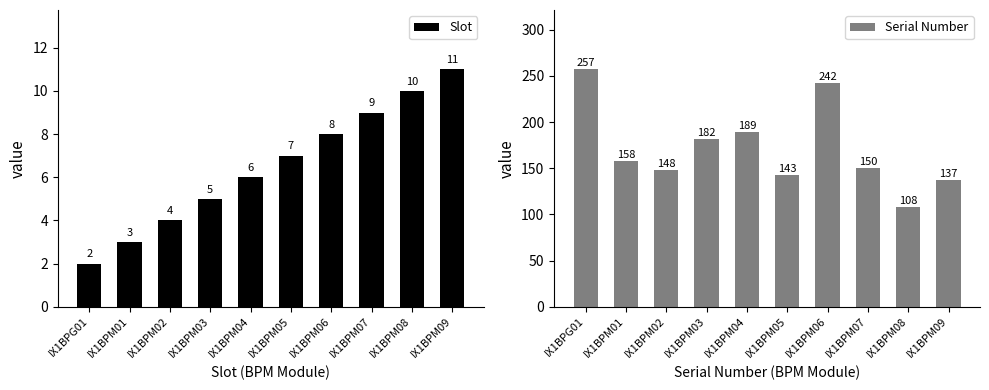

How many bars are there in total?

20